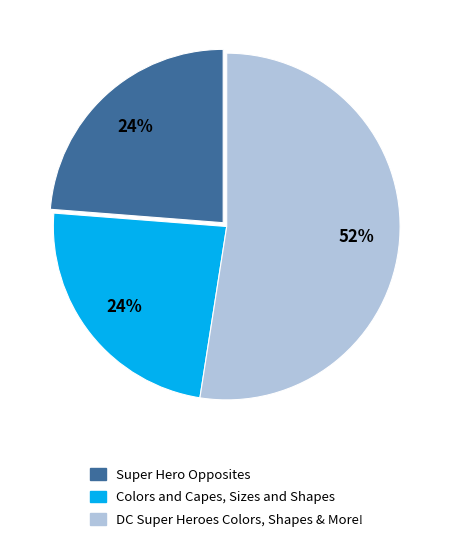

What percentage is the DC Super Heroes Colors, Shapes & More! slice, to the nearest percent?

52%